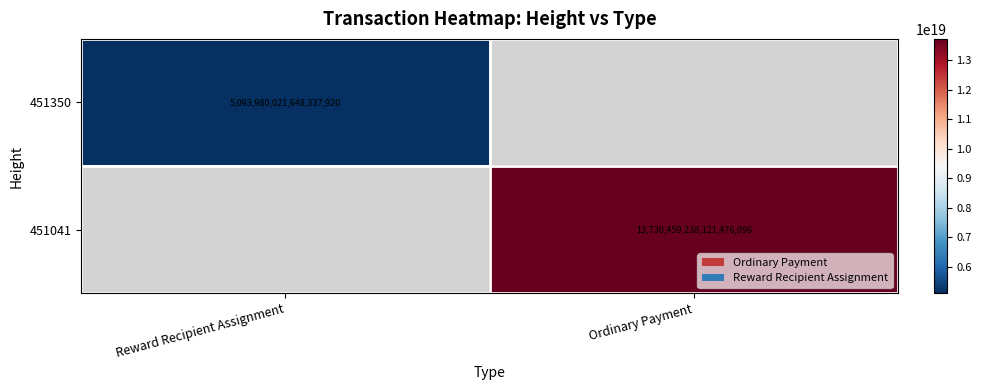

True or false: 451041 has a value of 6329268396857799680 at Ordinary Payment.

False